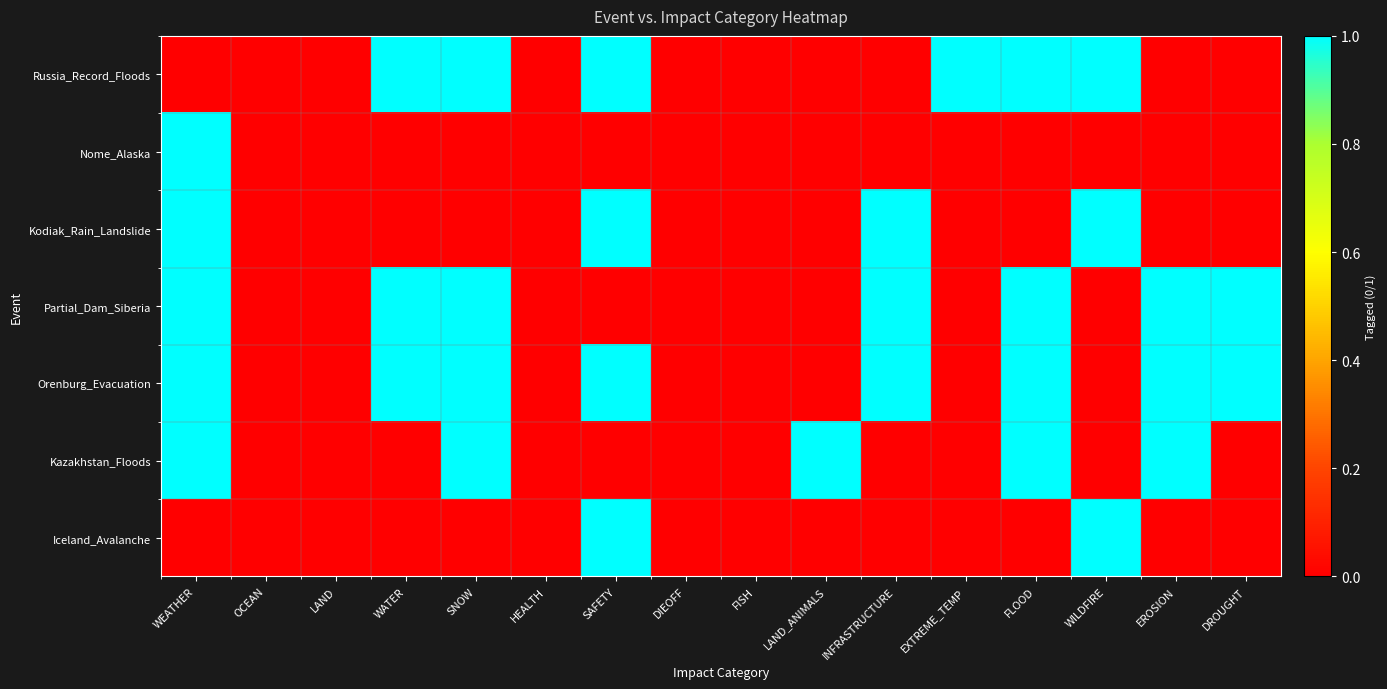

Between LAND_ANIMALS and INFRASTRUCTURE, which is larger?

LAND_ANIMALS